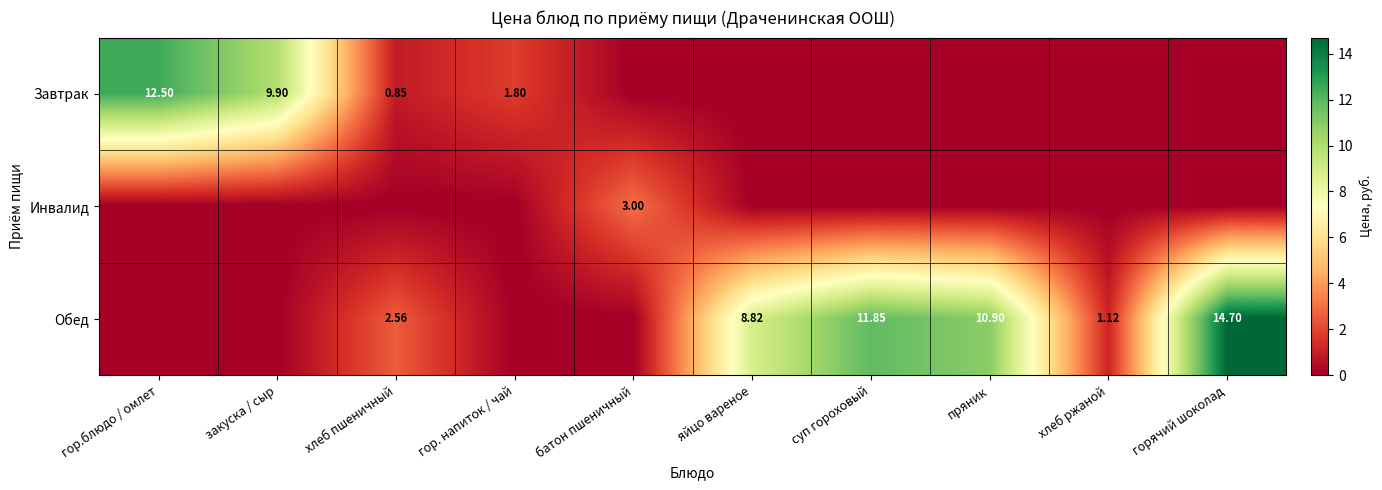

What is the greatest value displayed?

14.7